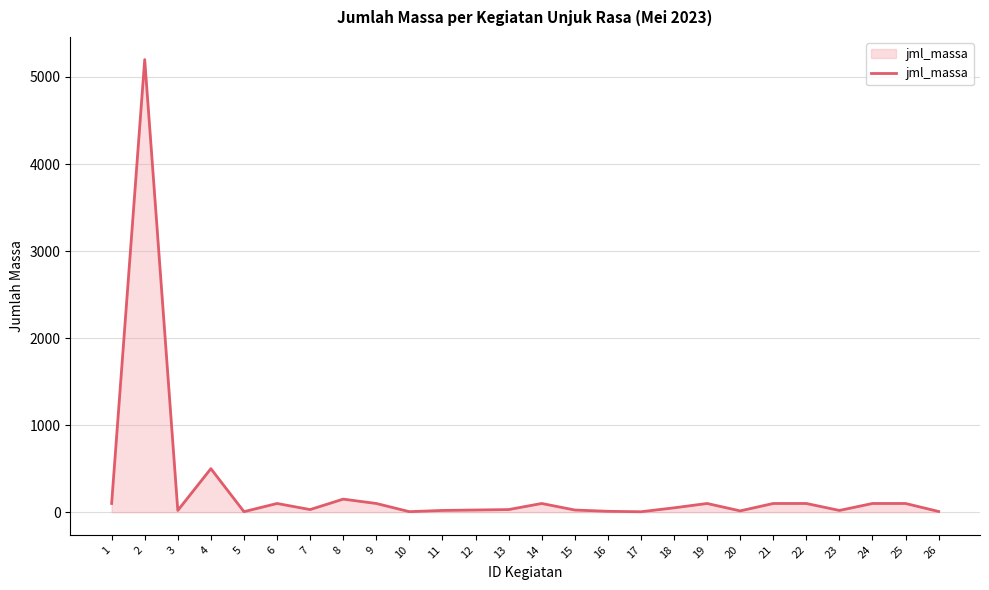

Is it true that the value at 4 is 500?

True